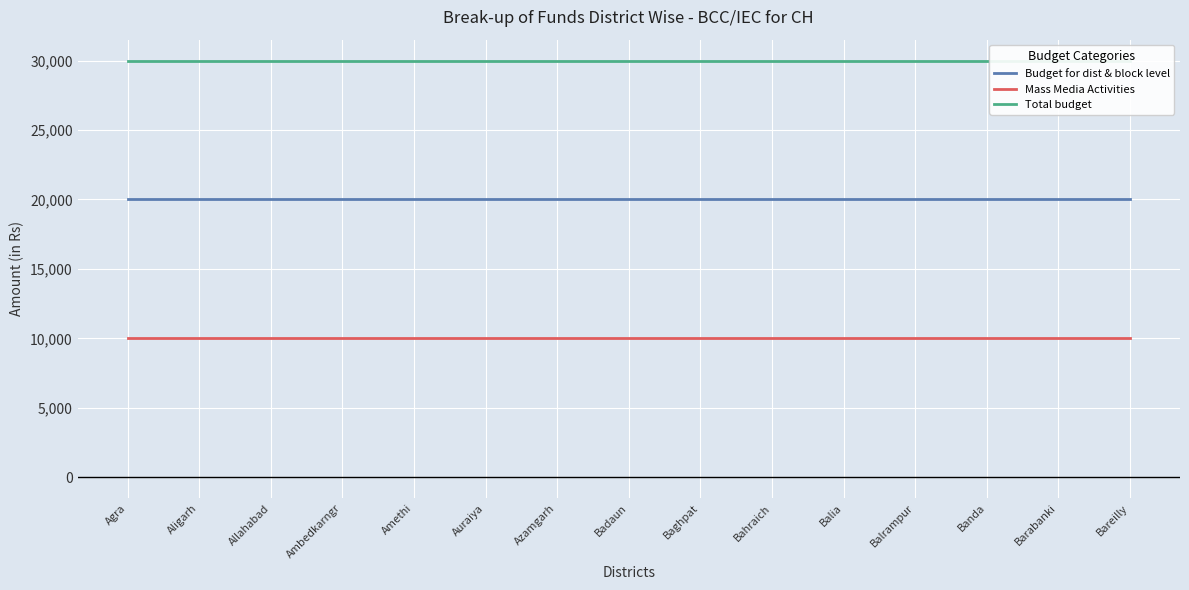

Read the Mass Media Activities value at Balia.

10000